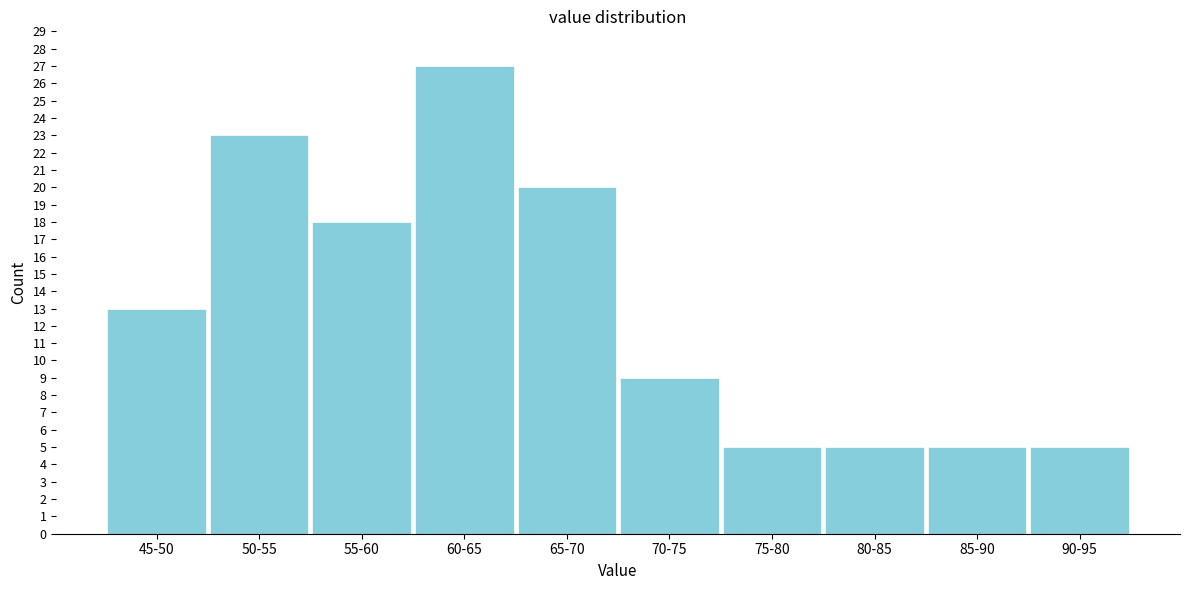

Reading right to left, what are all the values shown in this chart?

5	5	5	5	9	20	27	18	23	13